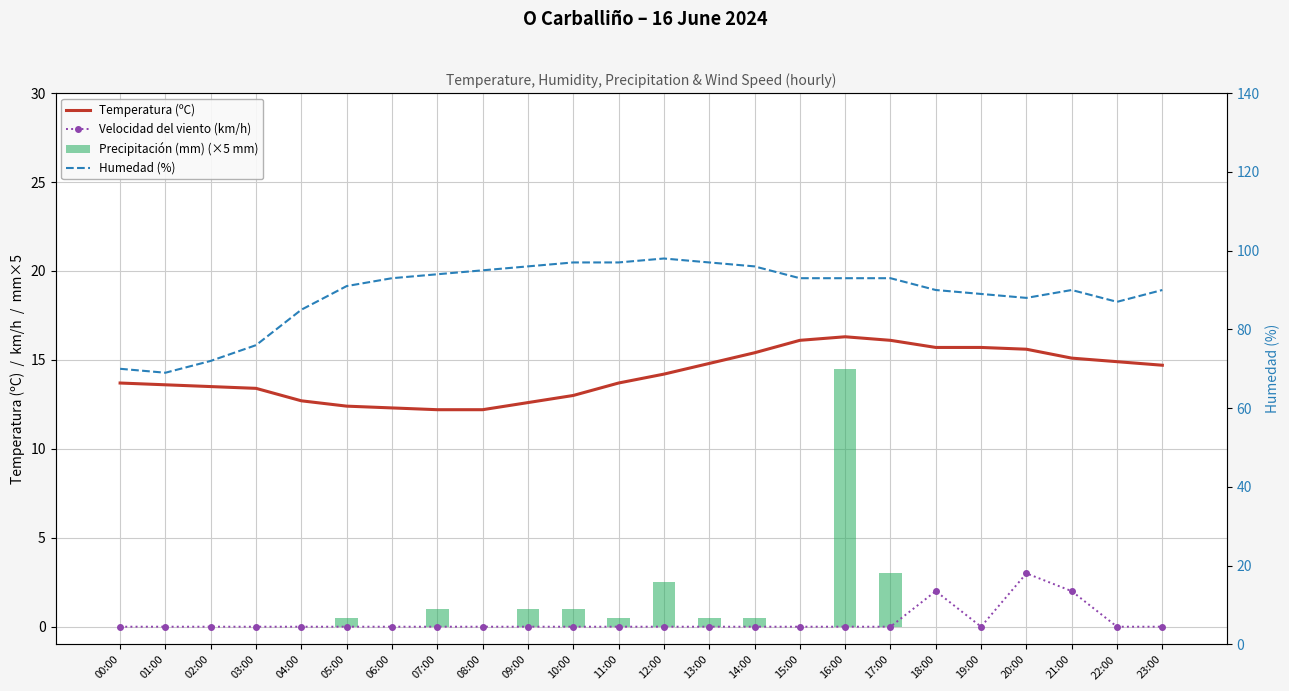

Reading right to left, list all the values displayed in this chart.

Temperatura (ºC): 23:00=14.7	22:00=14.9	21:00=15.1	20:00=15.6	19:00=15.7	18:00=15.7	17:00=16.1	16:00=16.3	15:00=16.1	14:00=15.4	13:00=14.8	12:00=14.2	11:00=13.7	10:00=13.0	09:00=12.6	08:00=12.2	07:00=12.2	06:00=12.3	05:00=12.4	04:00=12.7	03:00=13.4	02:00=13.5	01:00=13.6	00:00=13.7
Velocidad del viento (km/h): 23:00=0.0	22:00=0.0	21:00=2.0	20:00=3.0	19:00=0.0	18:00=2.0	17:00=0.0	16:00=0.0	15:00=0.0	14:00=0.0	13:00=0.0	12:00=0.0	11:00=0.0	10:00=0.0	09:00=0.0	08:00=0.0	07:00=0.0	06:00=0.0	05:00=0.0	04:00=0.0	03:00=0.0	02:00=0.0	01:00=0.0	00:00=0.0
Precipitación (mm) (×5 mm): 23:00=0.0	22:00=0.0	21:00=0.0	20:00=0.0	19:00=0.0	18:00=0.0	17:00=3.0	16:00=14.5	15:00=0.0	14:00=0.5	13:00=0.5	12:00=2.5	11:00=0.5	10:00=1.0	09:00=1.0	08:00=0.0	07:00=1.0	06:00=0.0	05:00=0.5	04:00=0.0	03:00=0.0	02:00=0.0	01:00=0.0	00:00=0.0
Humedad (%): 23:00=90.0	22:00=87.0	21:00=90.0	20:00=88.0	19:00=89.0	18:00=90.0	17:00=93.0	16:00=93.0	15:00=93.0	14:00=96.0	13:00=97.0	12:00=98.0	11:00=97.0	10:00=97.0	09:00=96.0	08:00=95.0	07:00=94.0	06:00=93.0	05:00=91.0	04:00=85.0	03:00=76.0	02:00=72.0	01:00=69.0	00:00=70.0